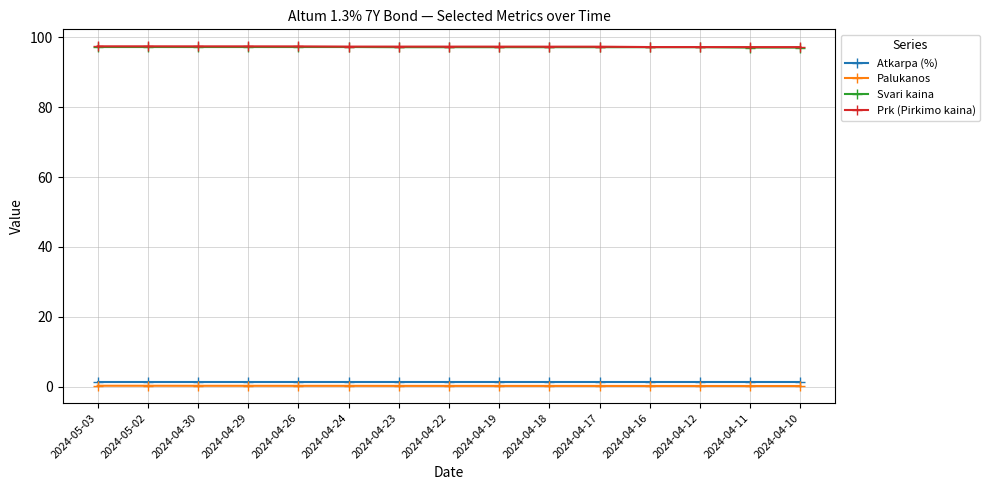

What is the spread (max minus min) of values at 2024-04-30?

97.2